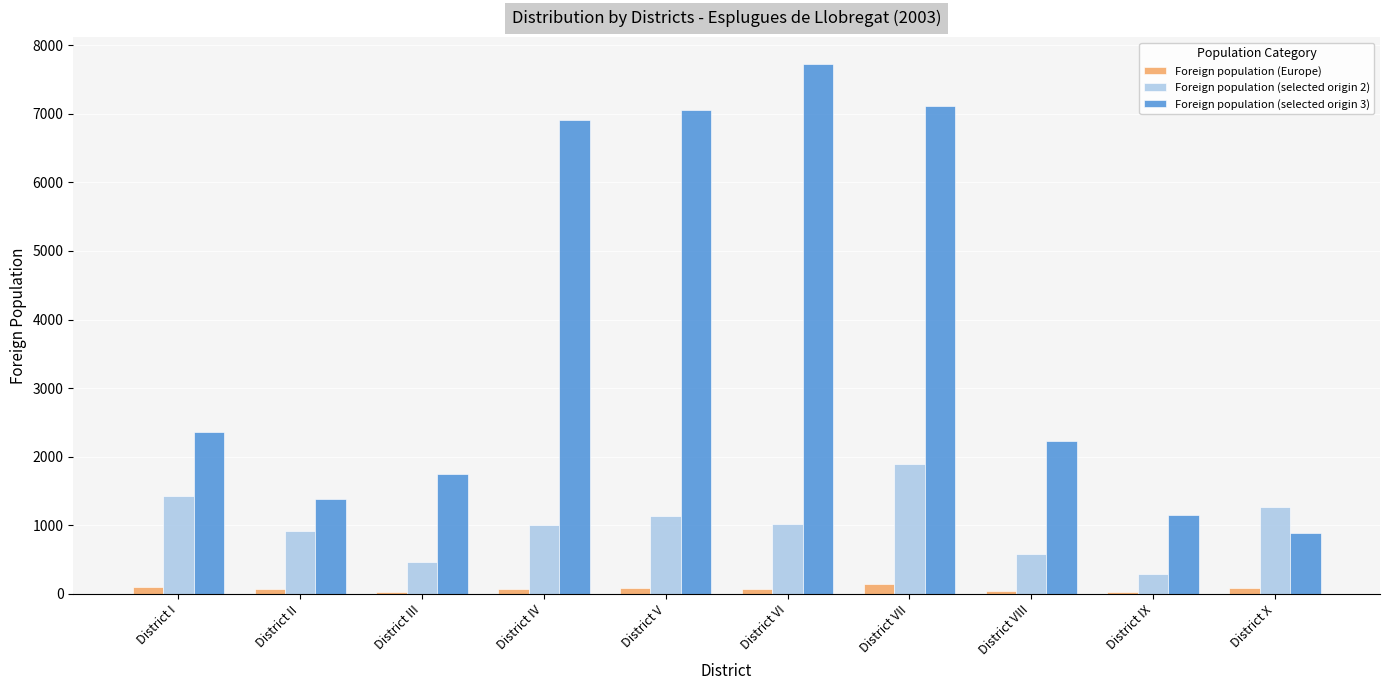

The value of Foreign population (selected origin 2) at District I is 2489. True or false?

False